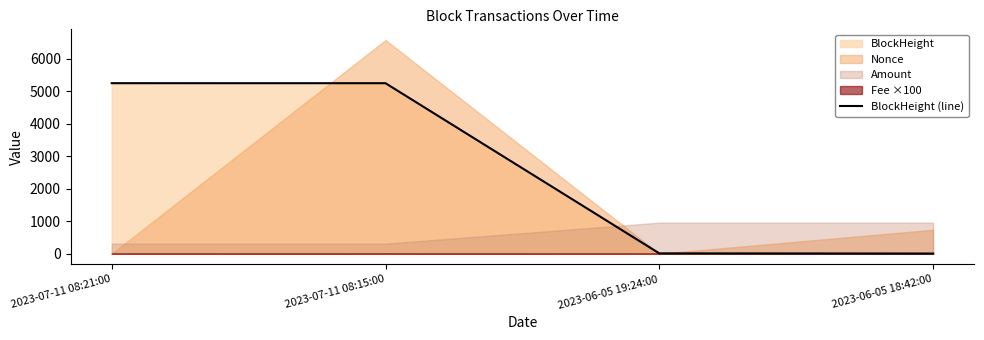

What is the label of the 2nd point from the right?

2023-06-05 19:24:00